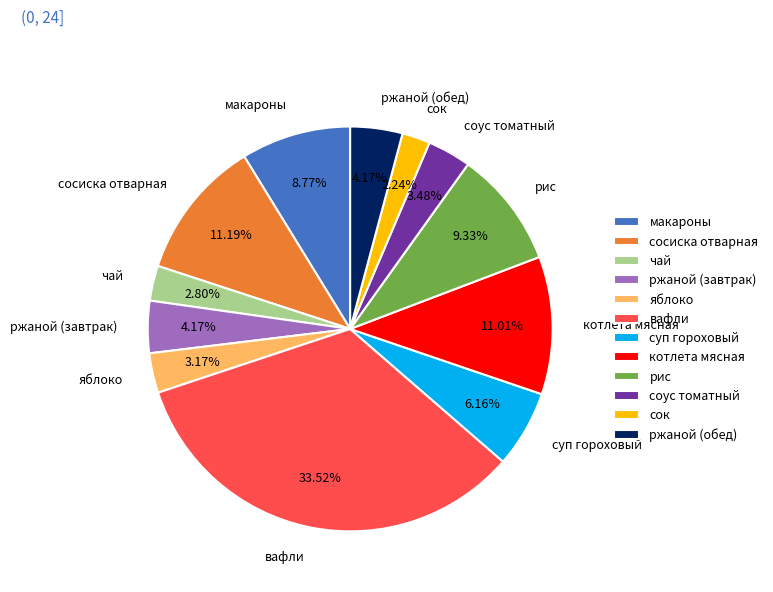

Approximately how many times larger is the value at суп гороховый compared to макароны?

0.7